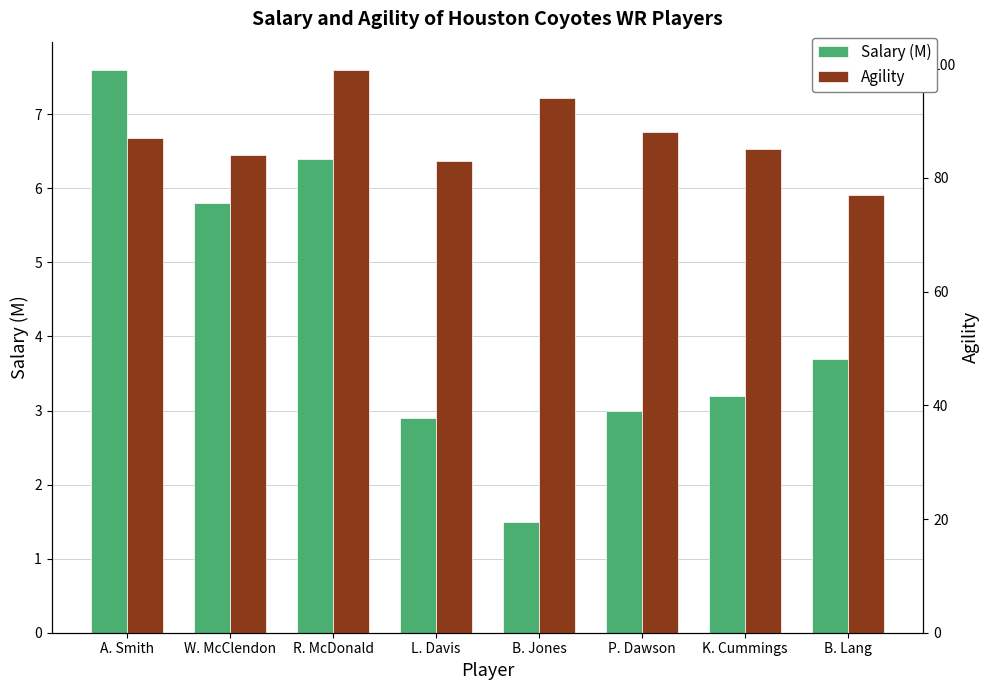

List the labels in order of Agility value, smallest first.

B. Lang, L. Davis, W. McClendon, K. Cummings, A. Smith, P. Dawson, B. Jones, R. McDonald